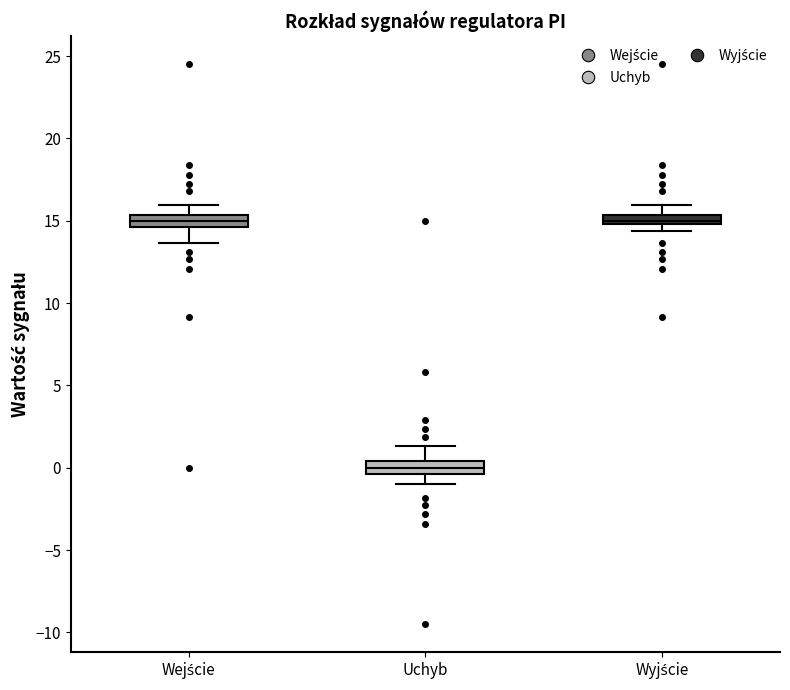

Where is the lower edge of the box for Wejście on the y-axis? The values are not printed on the chart, so give them approximately, as read against the axis.

14.5